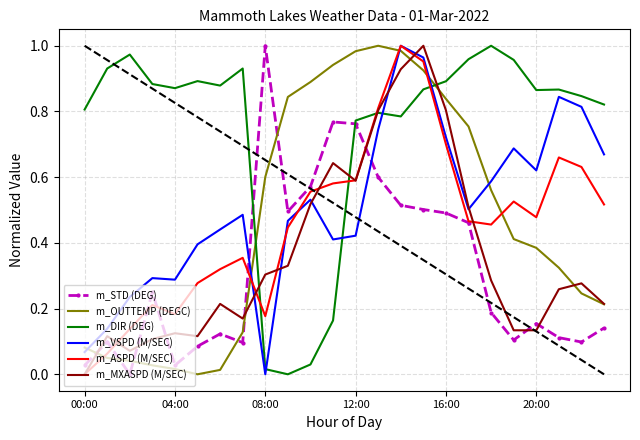

Which series ends up on top after the final intersection of m_ASPD (M/SEC) and m_OUTTEMP (DEGC)?

m_ASPD (M/SEC)